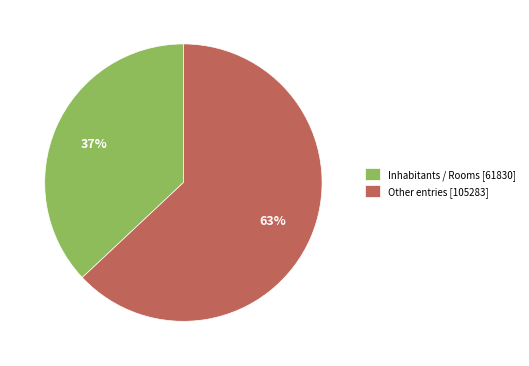

Approximately how many times larger is the value at Inhabitants / Rooms [61830] compared to Other entries [105283]?

0.6